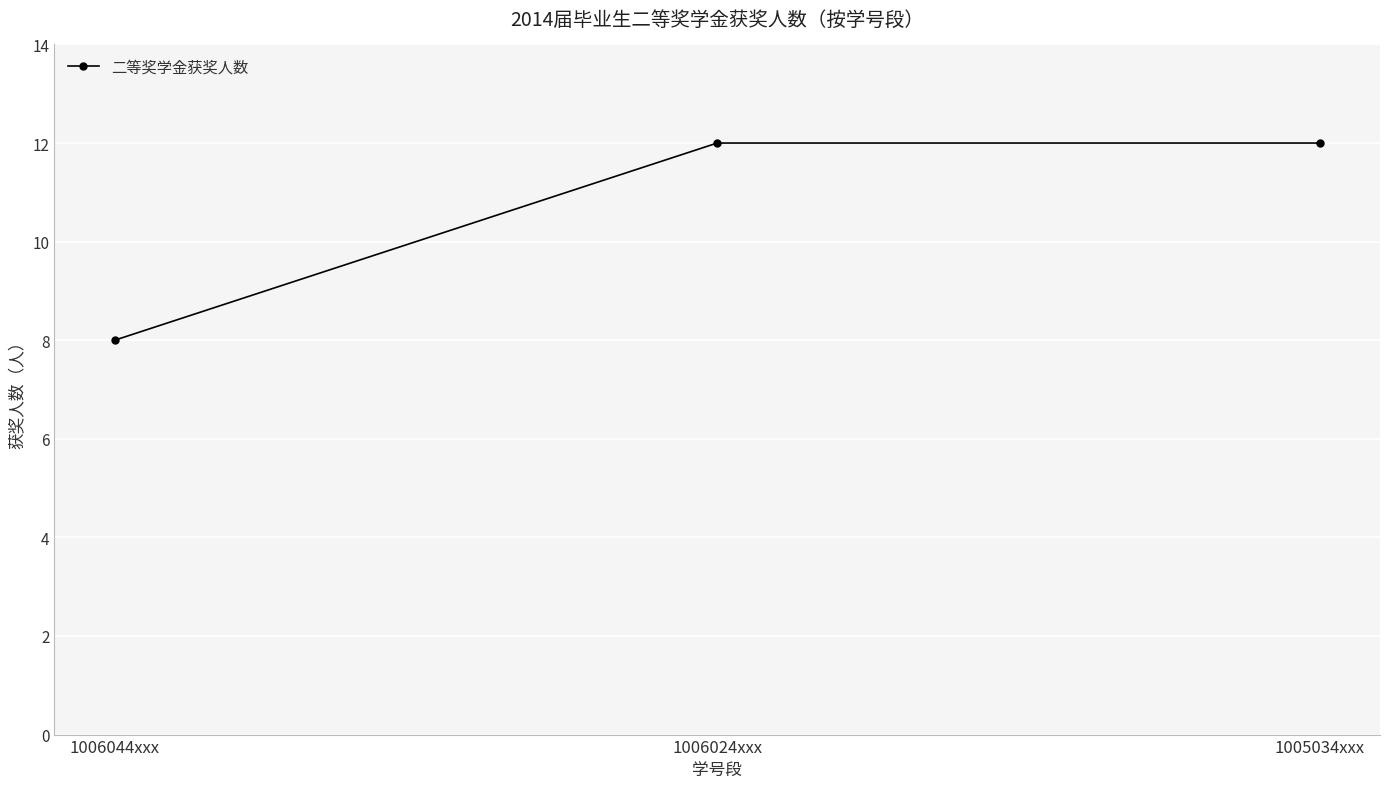

What is the value of the 2nd point from the left?

12